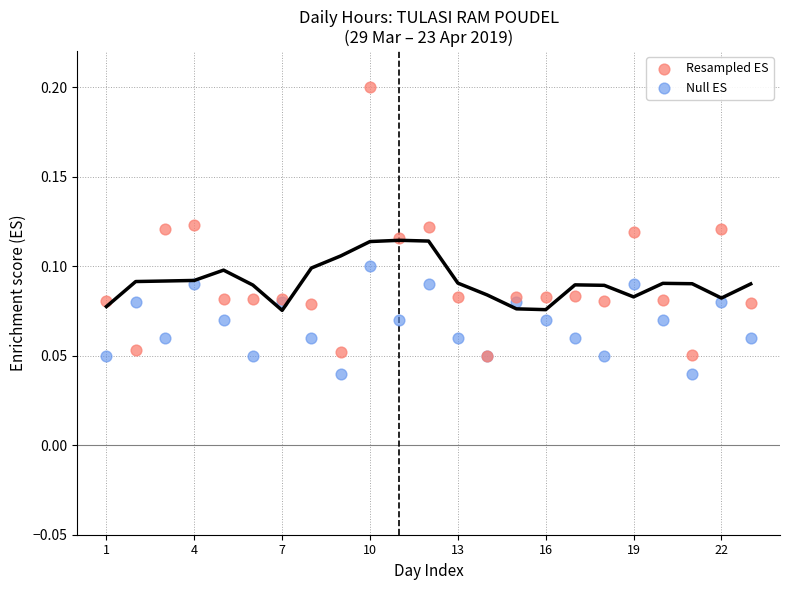

What are all the series names shown in the legend?

Resampled ES, Null ES